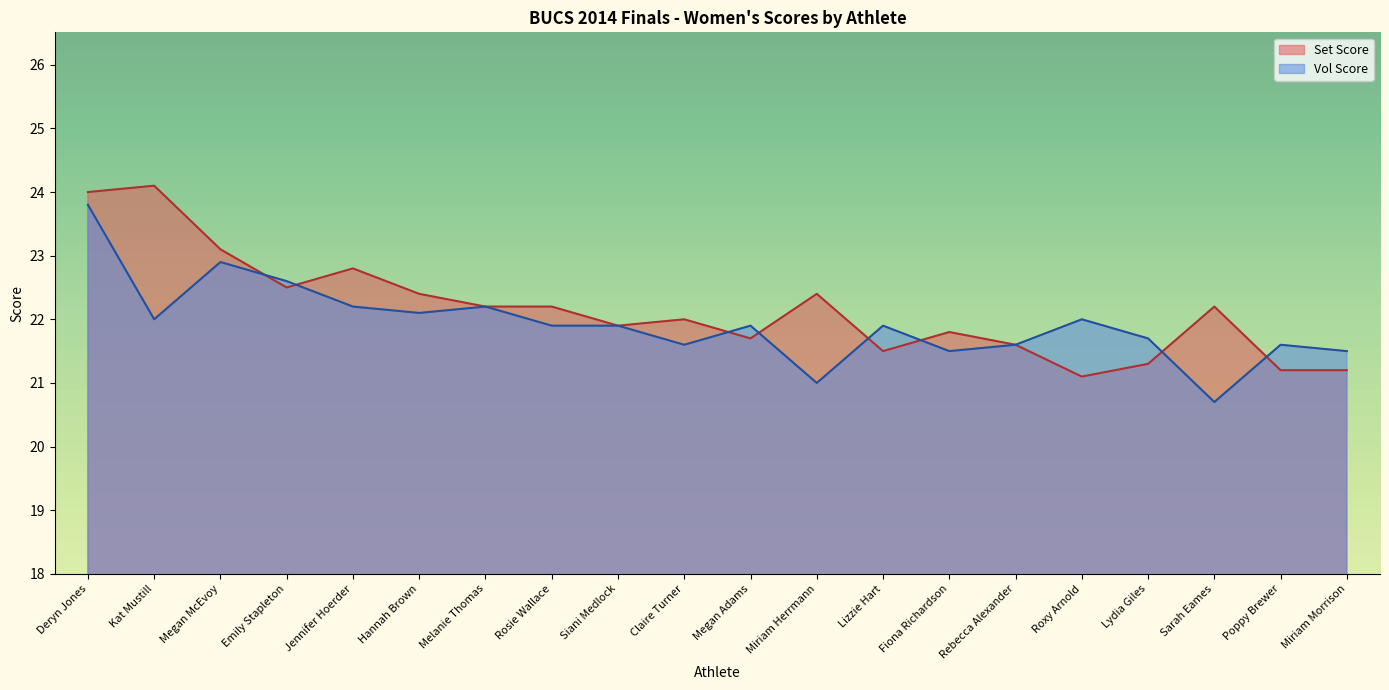

True or false: Set Score has a value of 21.1 at Roxy Arnold.

True